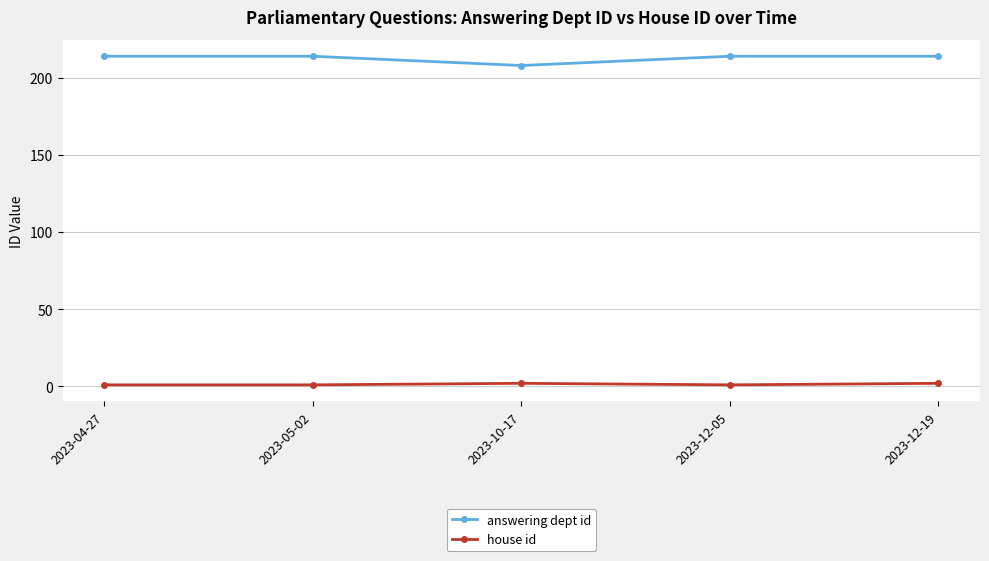

Is the value of house id at 2023-04-27 greater than the value of answering dept id at 2023-05-02?

No